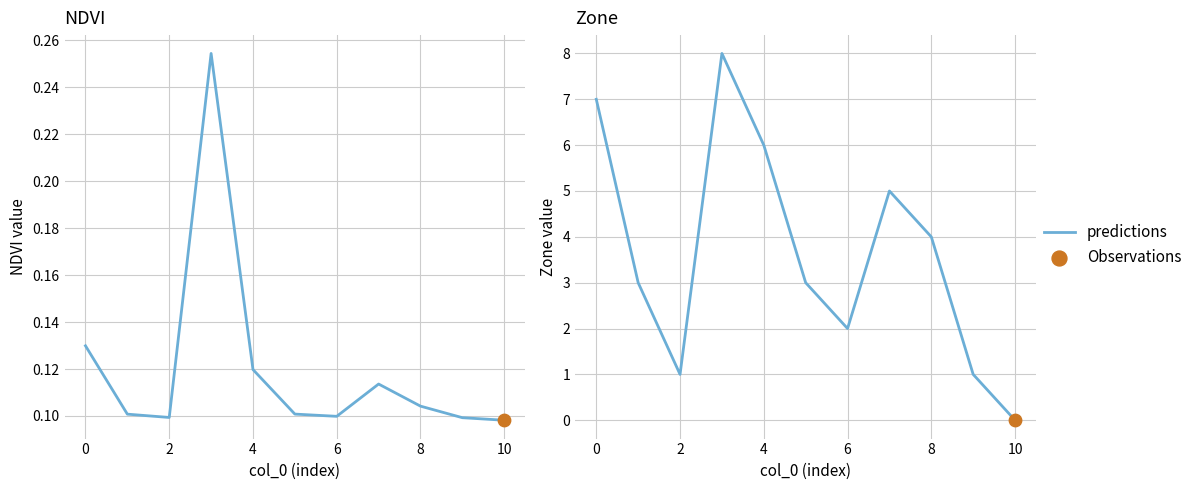

What is the change in value from −2 to 9?

-6